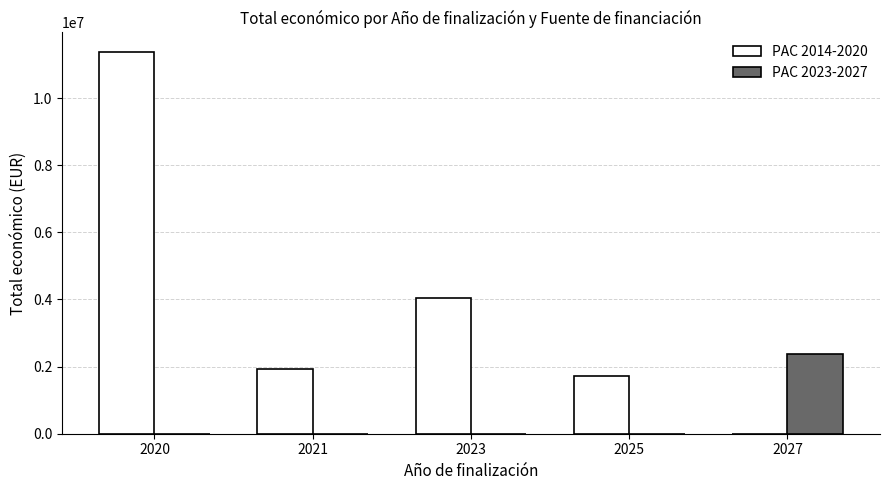

The value of PAC 2023-2027 at 2020 is 0. True or false?

True